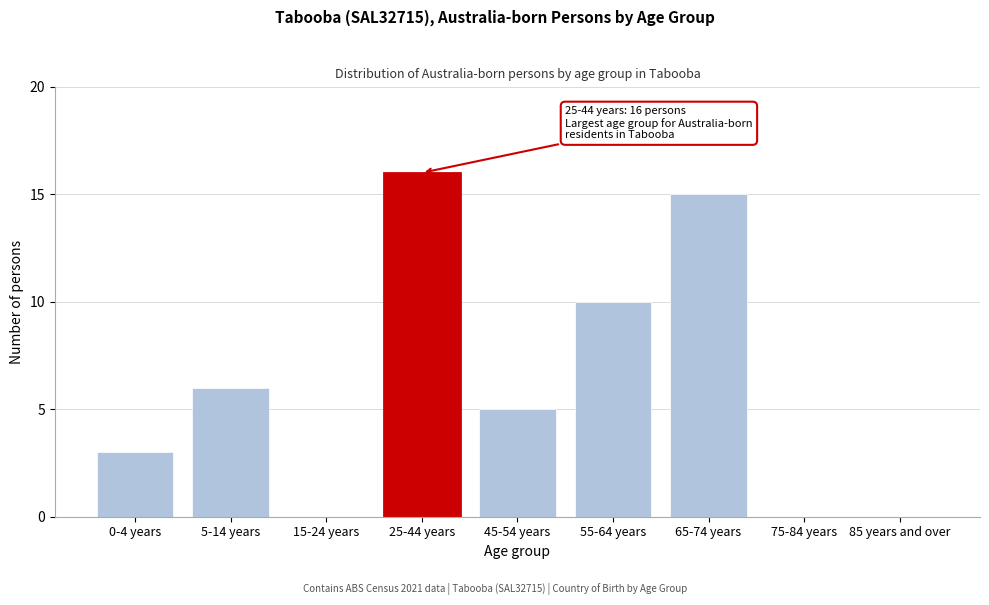

Reading right to left, extract all data points from this chart.

85 years and over=0	75-84 years=0	65-74 years=15	55-64 years=10	45-54 years=5	25-44 years=16	15-24 years=0	5-14 years=6	0-4 years=3